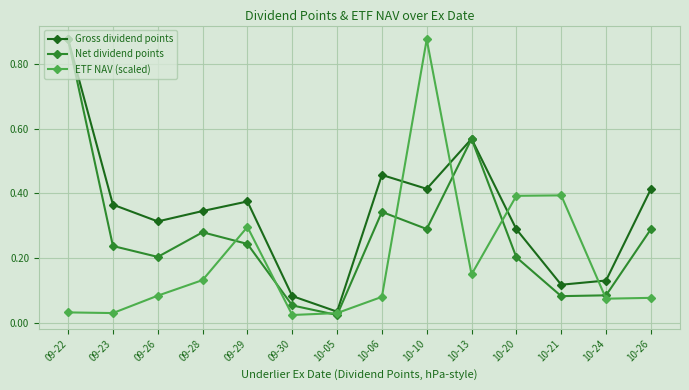

What is the label of the 2nd point from the left?

09-23